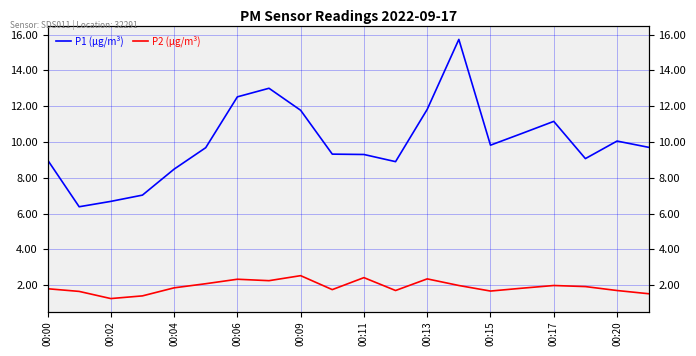

Between 19 and 15, which is larger?

15